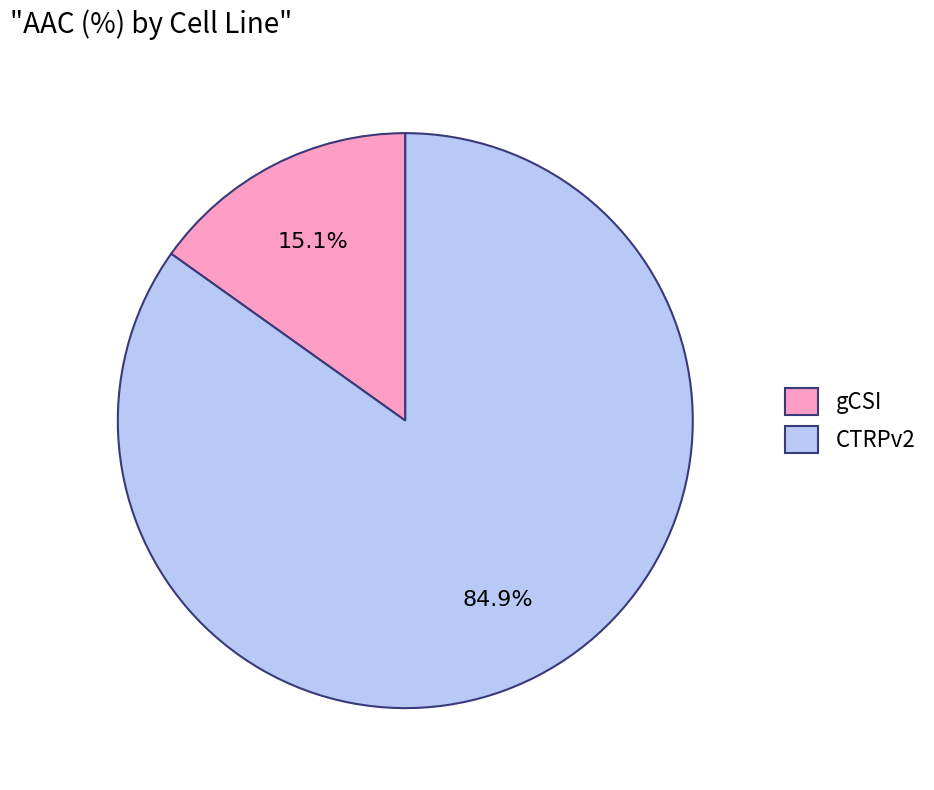

To the nearest percent, what is the combined percentage of CTRPv2 and gCSI?

100%